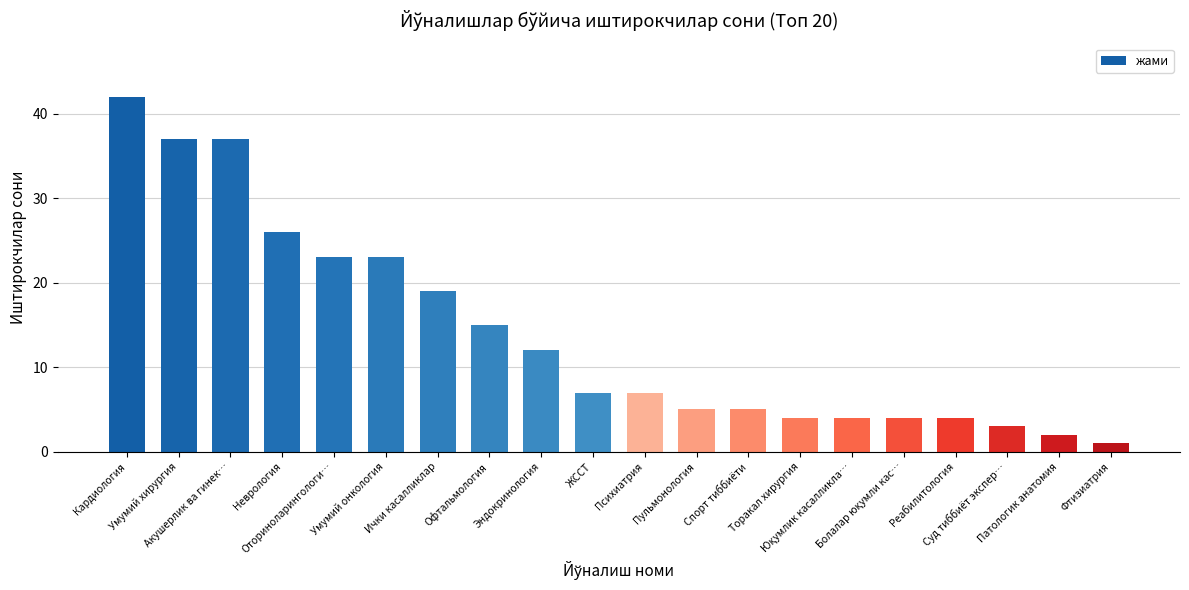

Does the chart contain any negative values?

No